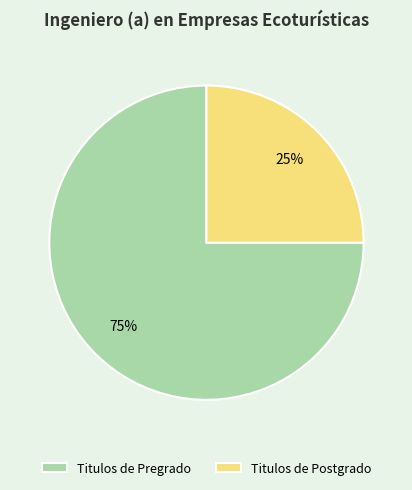

What is the ratio of the value at Titulos de Pregrado to the value at Titulos de Postgrado?

3.0